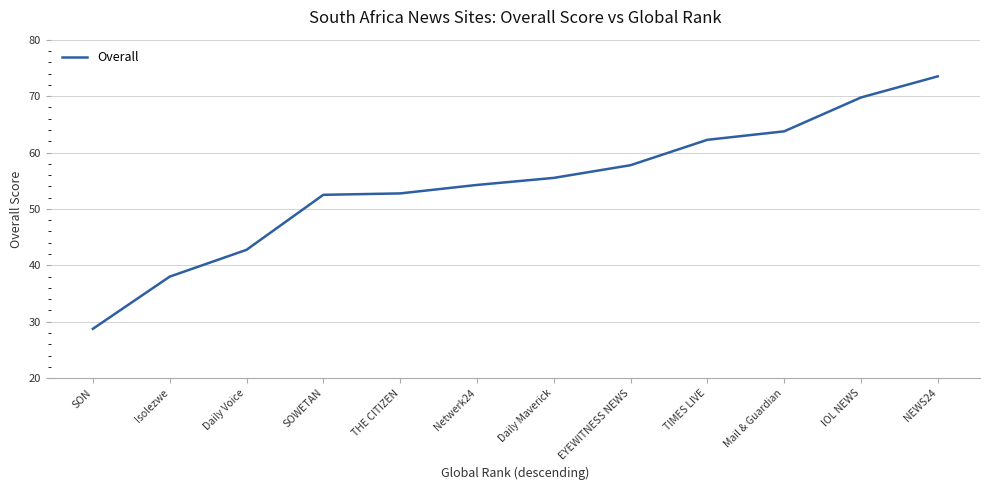

What is the minimum value shown in the chart?

28.8